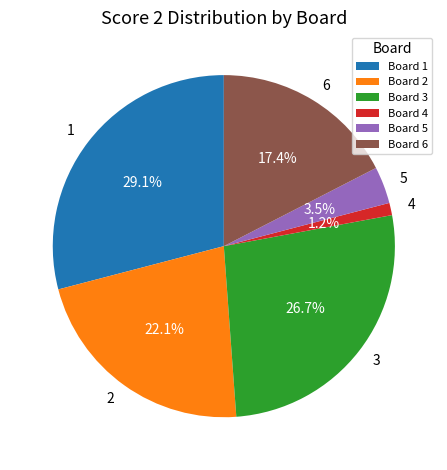

To the nearest percent, what percentage of the pie is 2?

22%